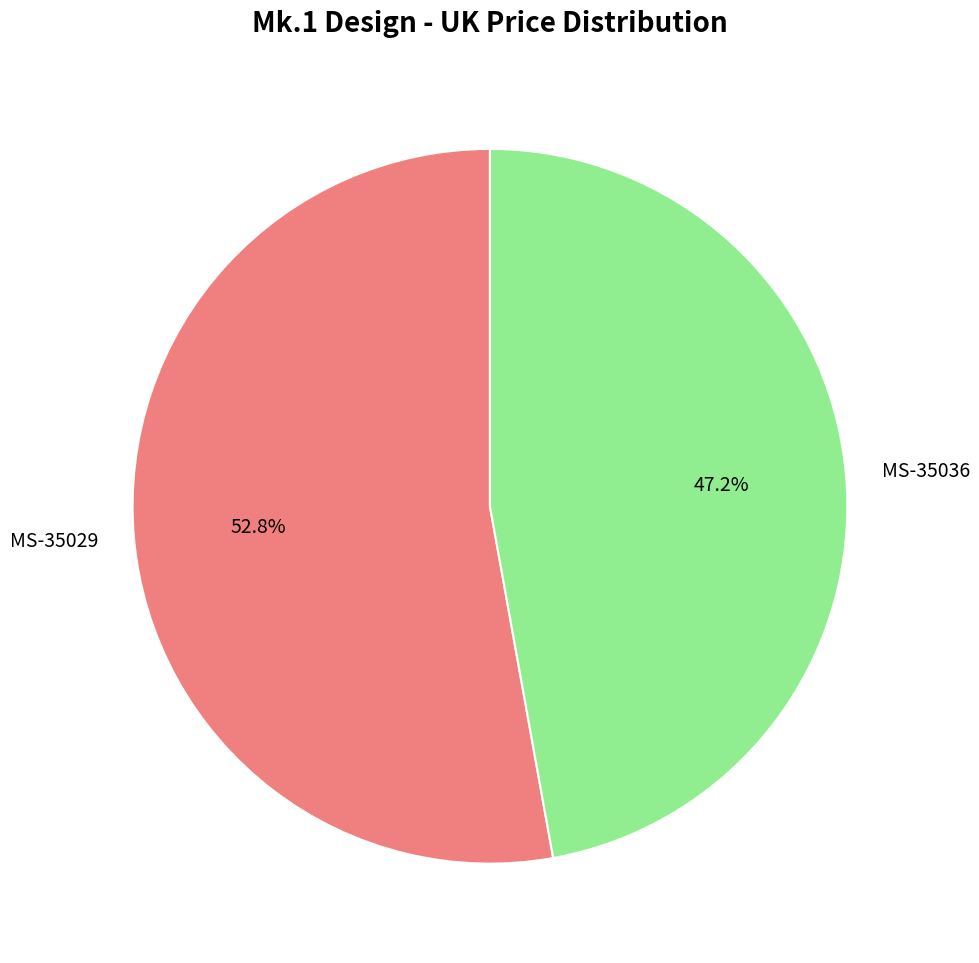

Is there a majority slice in this chart?

Yes